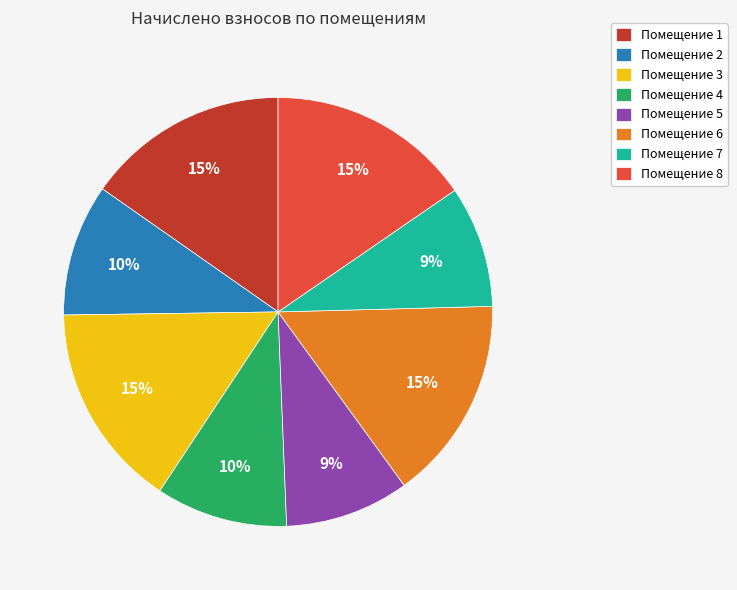

Does any single category account for the majority?

No